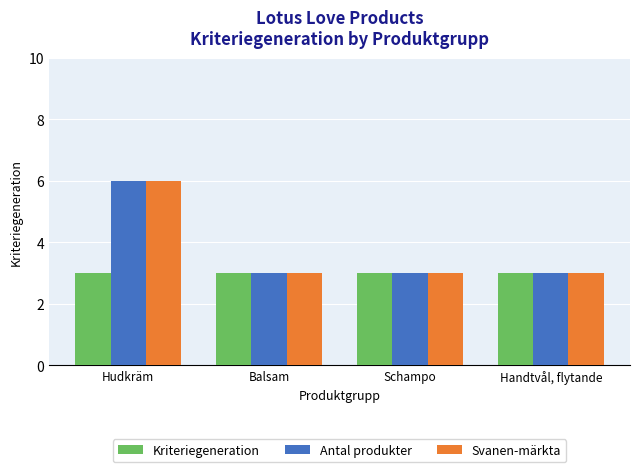

How many bars are there in each group?

3